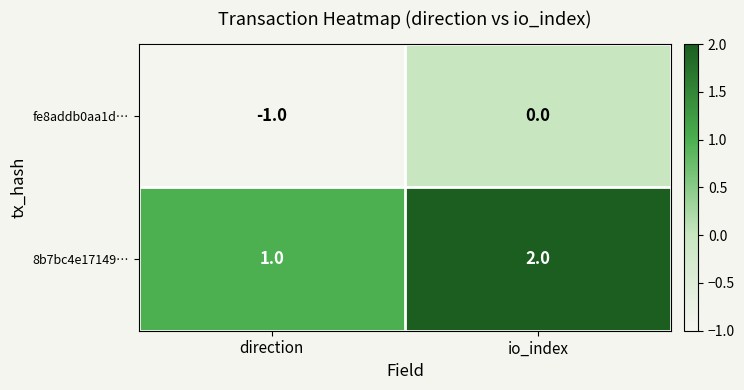

At which category is the sum across all series the highest?

io_index